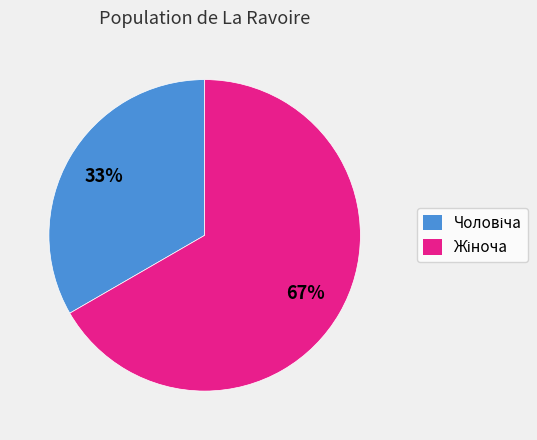

Is there a majority slice in this chart?

Yes